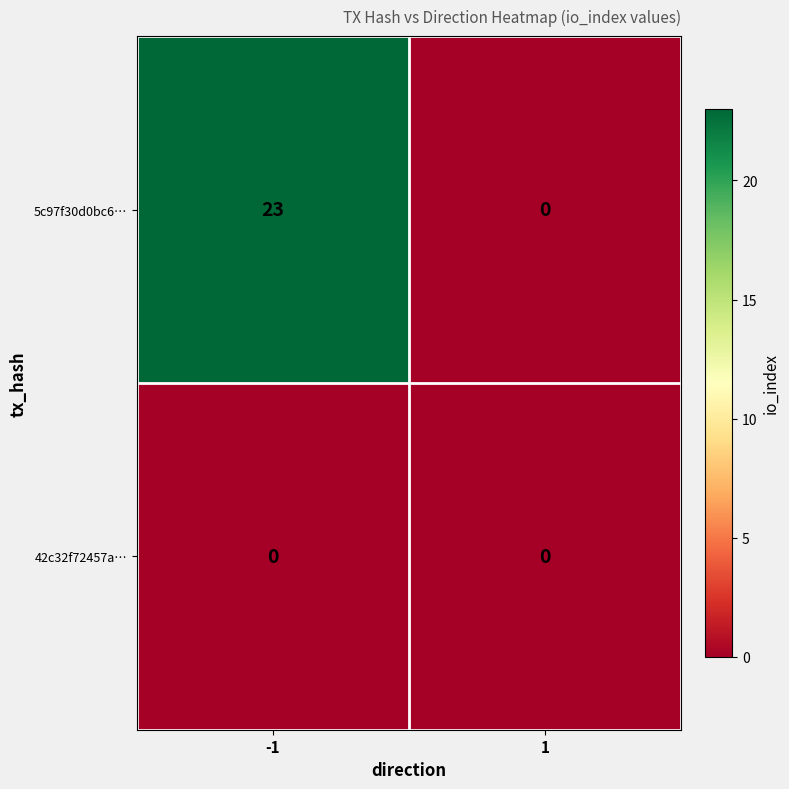

Which series has the largest range (max minus min)?

5c97f30d0bc6…